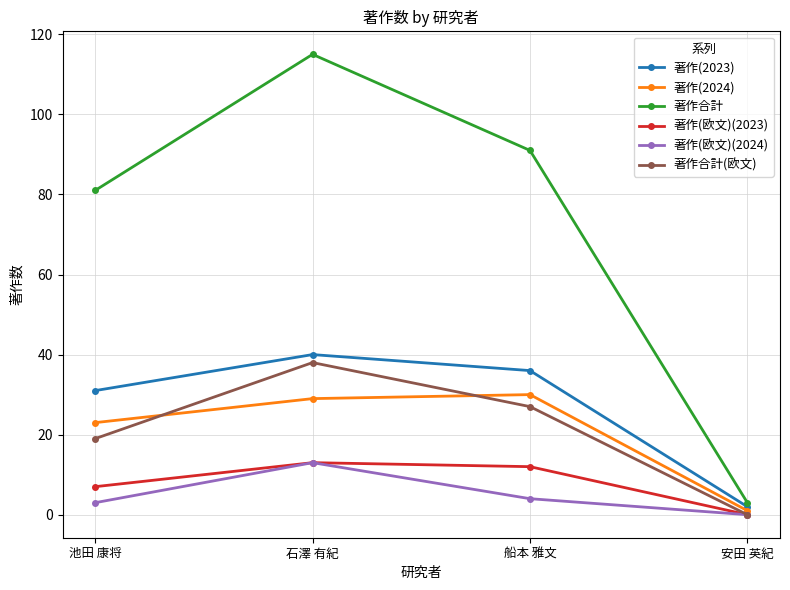

What is the label of the 2nd point from the left?

石澤 有紀